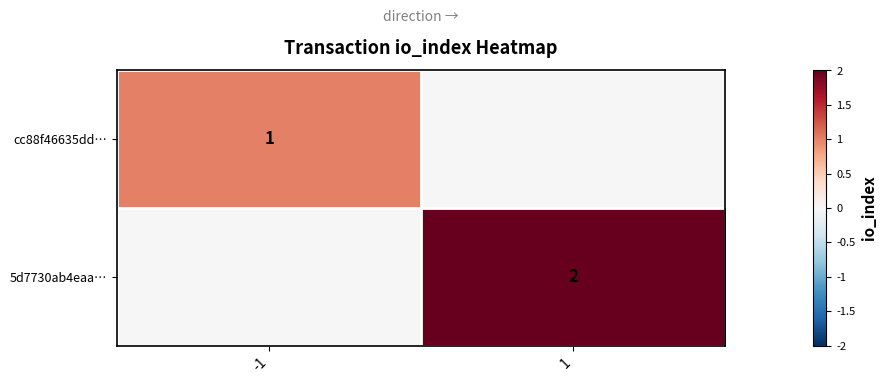

Is it true that cc88f46635dd… equals 1 at -1?

True